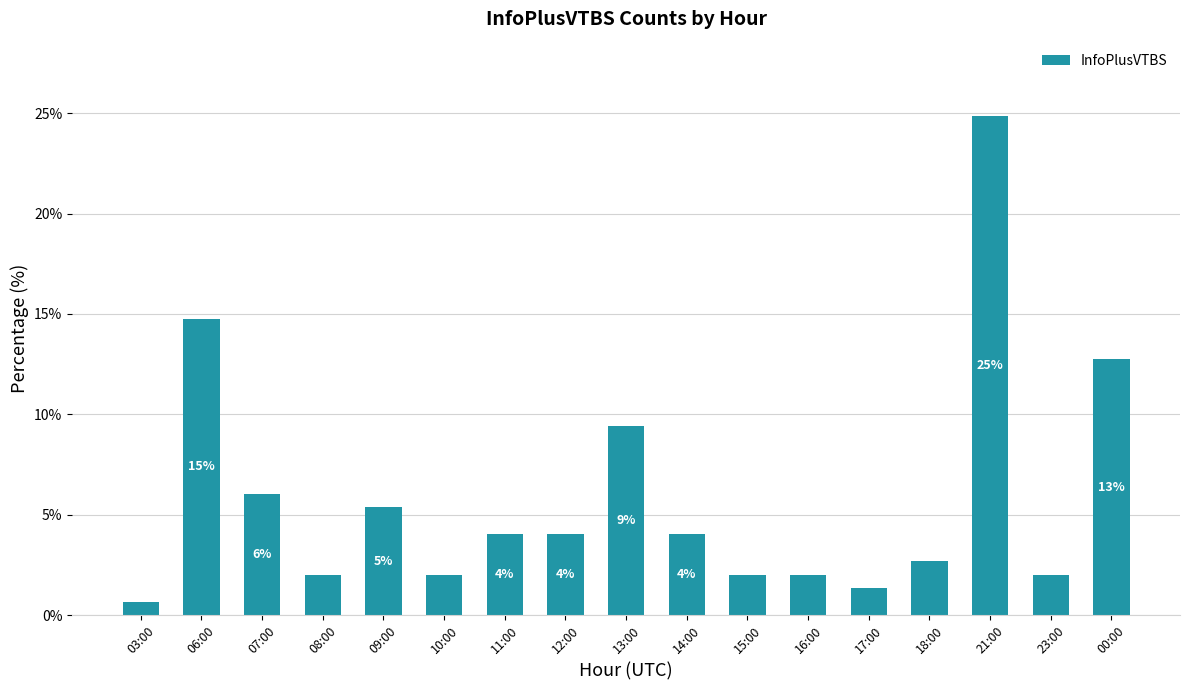

Which has a higher value, 14:00 or 21:00?

21:00